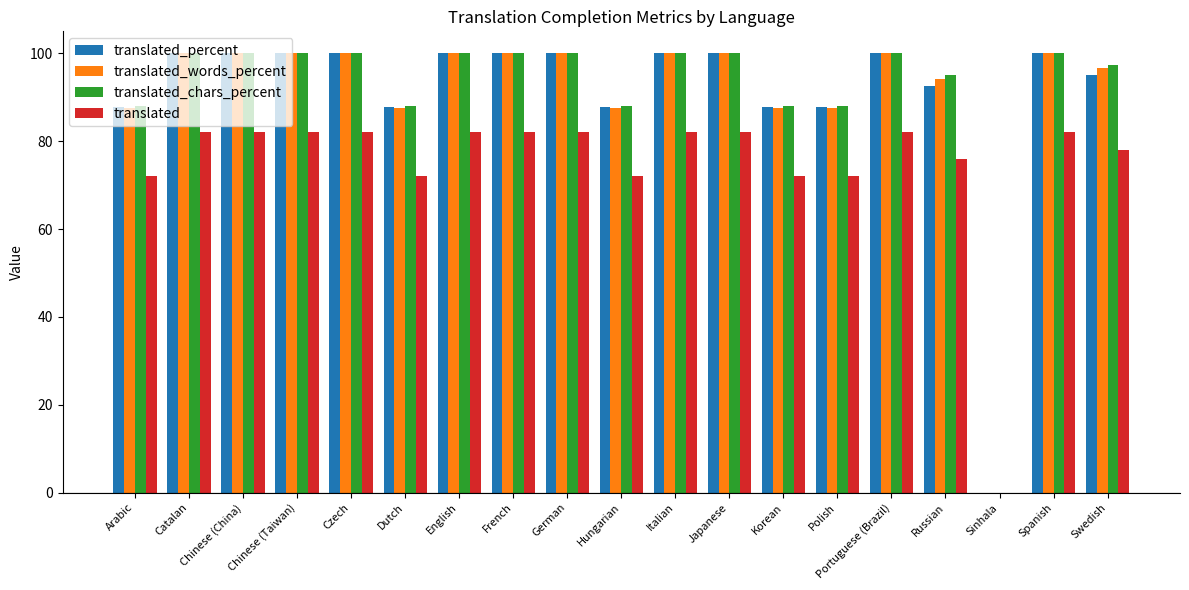

Between Korean and Swedish, which series saw the biggest shift?

translated_chars_percent